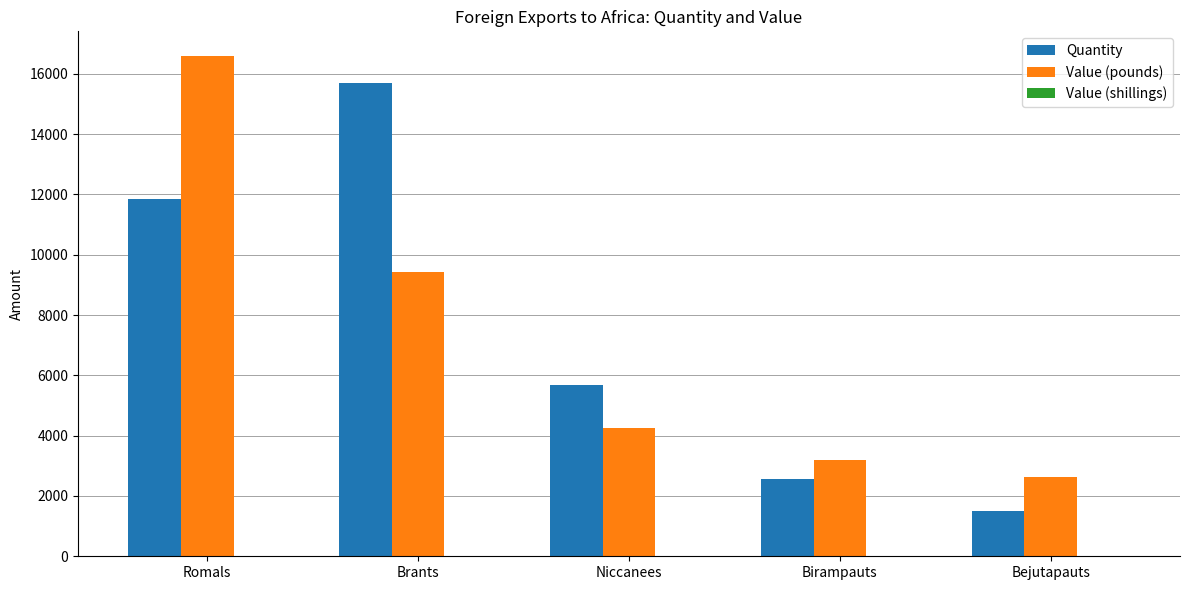

Is it true that Value (pounds) equals 6122 at Niccanees?

False